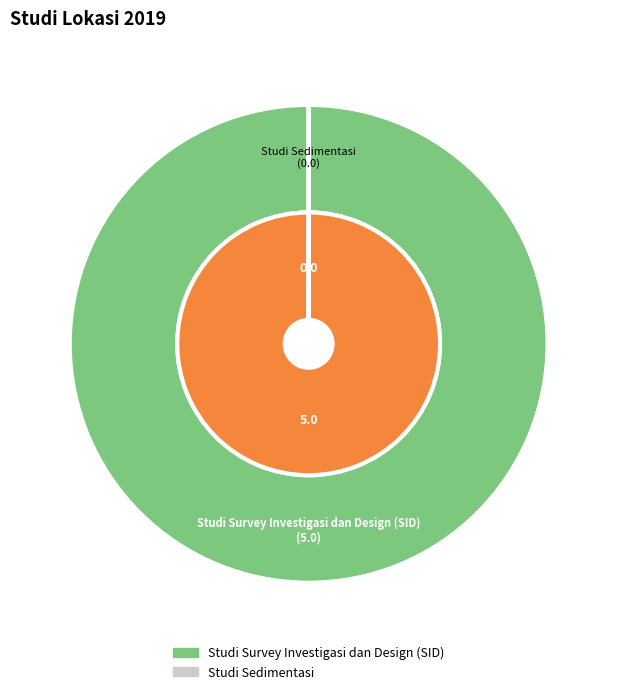

What is the change in value from Studi Survey Investigasi dan Design (SID) to Studi Sedimentasi?

-5